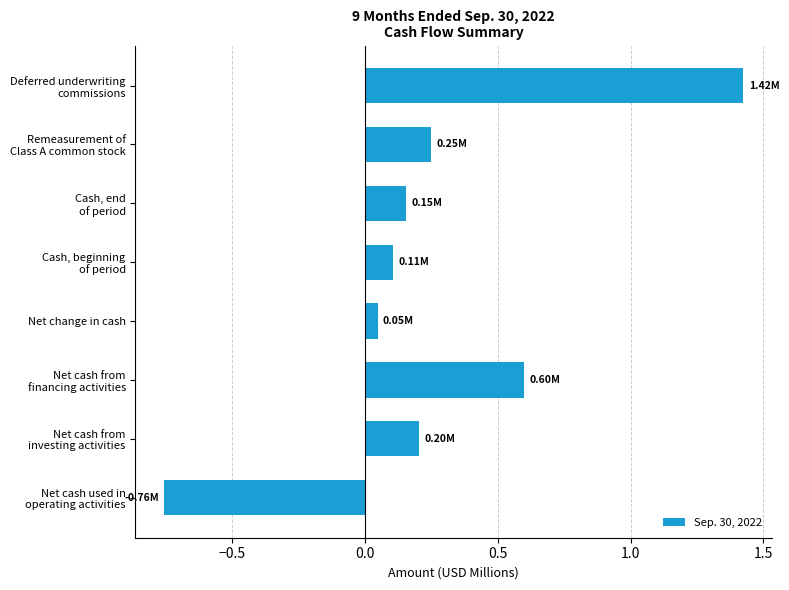

What is the sum of all values?

2.0